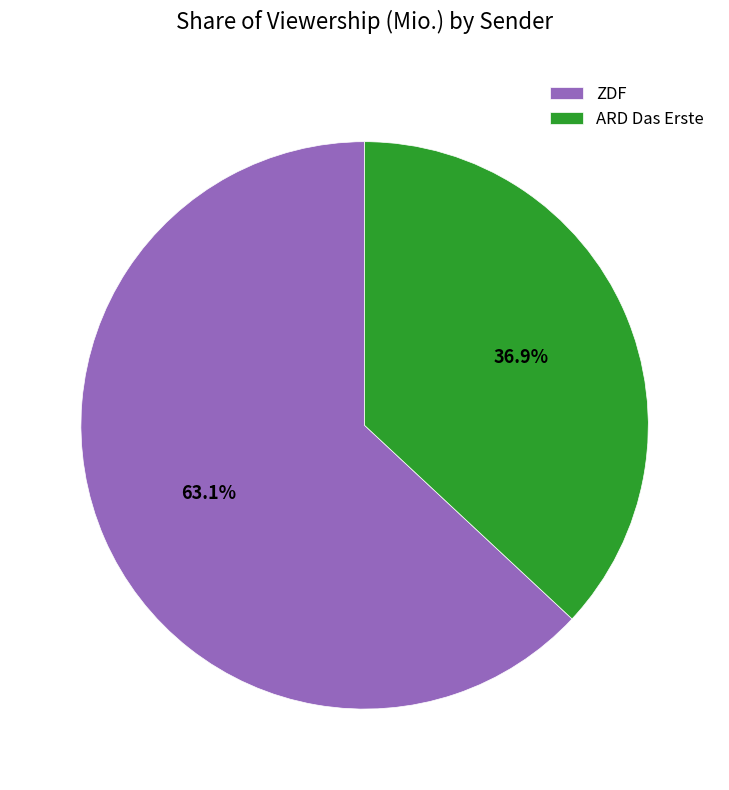

Which has a higher value, ZDF or ARD Das Erste?

ZDF